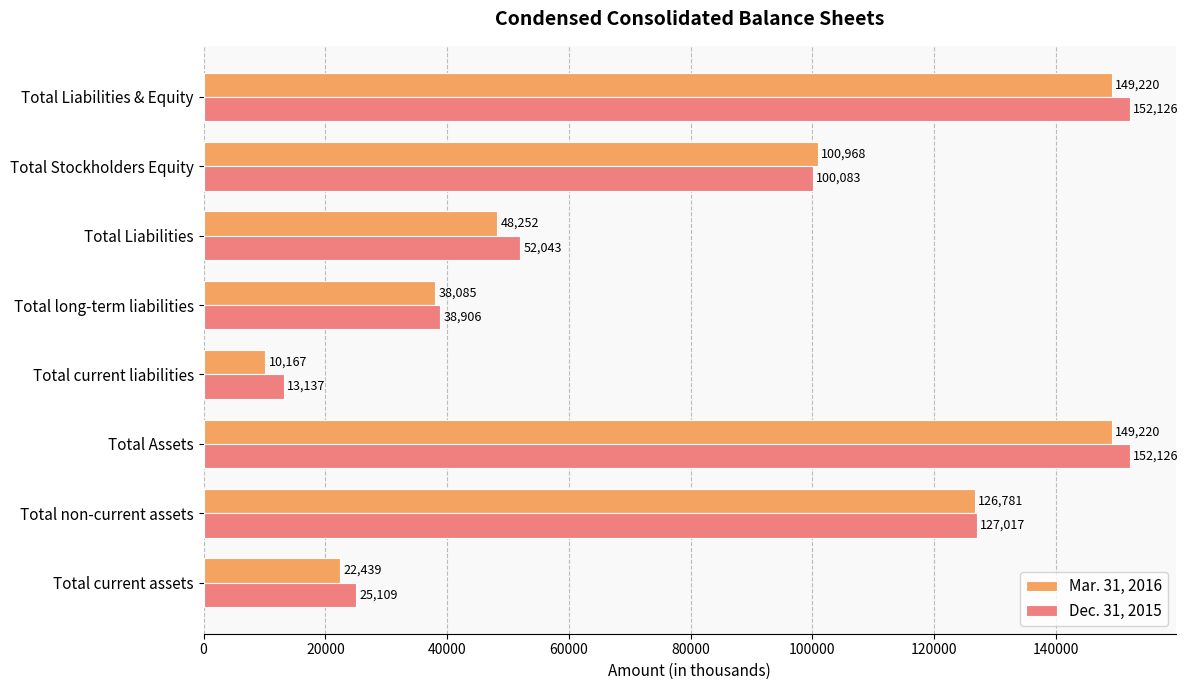

Which series changed the most between Total Assets and Total long-term liabilities?

Dec. 31, 2015